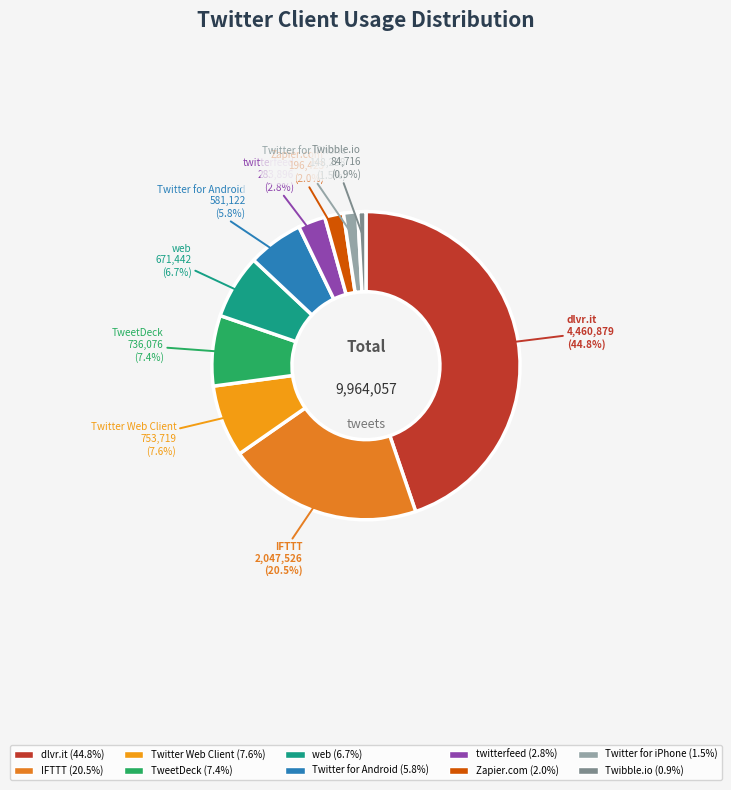

Between Twibble.io and IFTTT, which is larger?

IFTTT